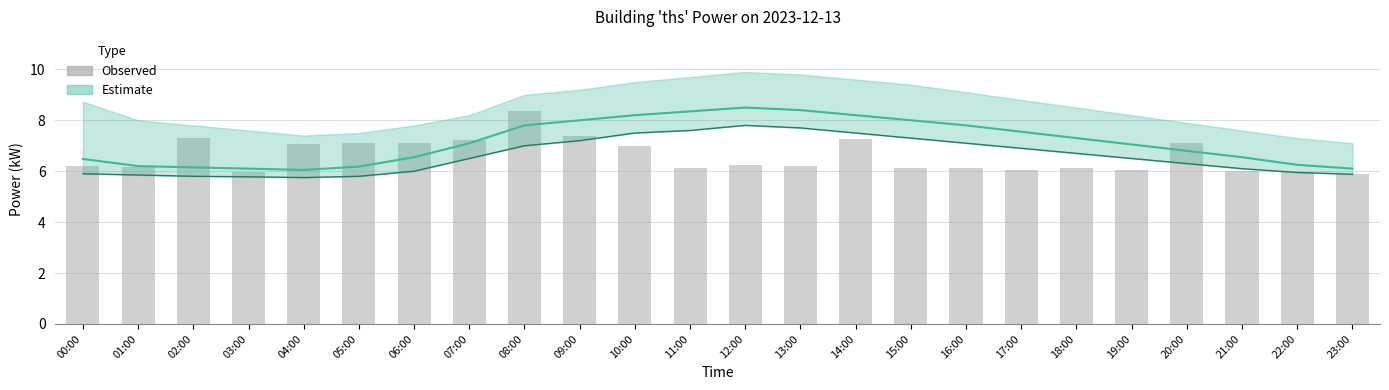

What value does the data have at 19:00?

6.0